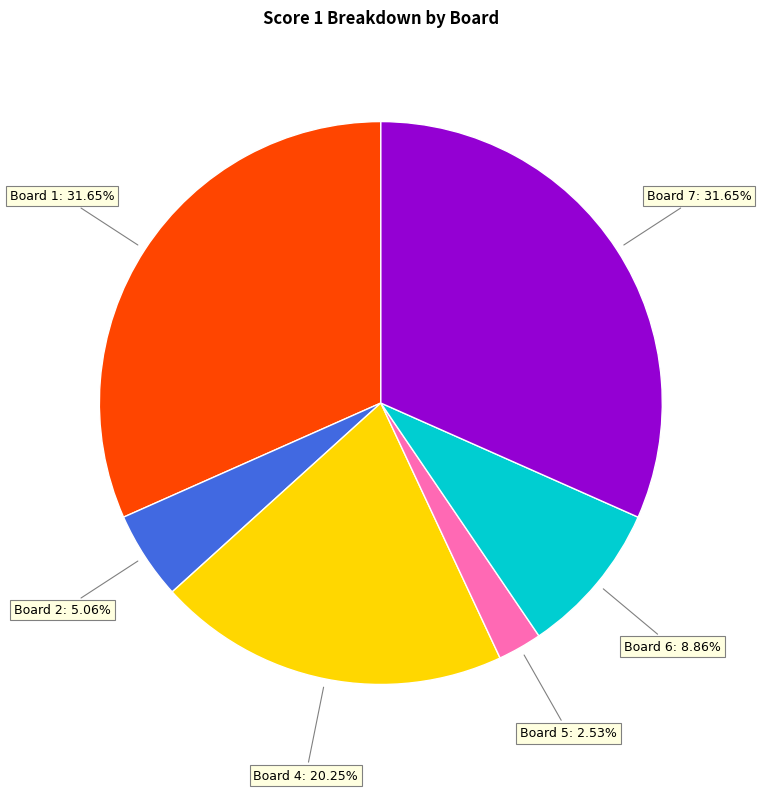

Is the sum of Board 5 and Board 6 greater than half?

No